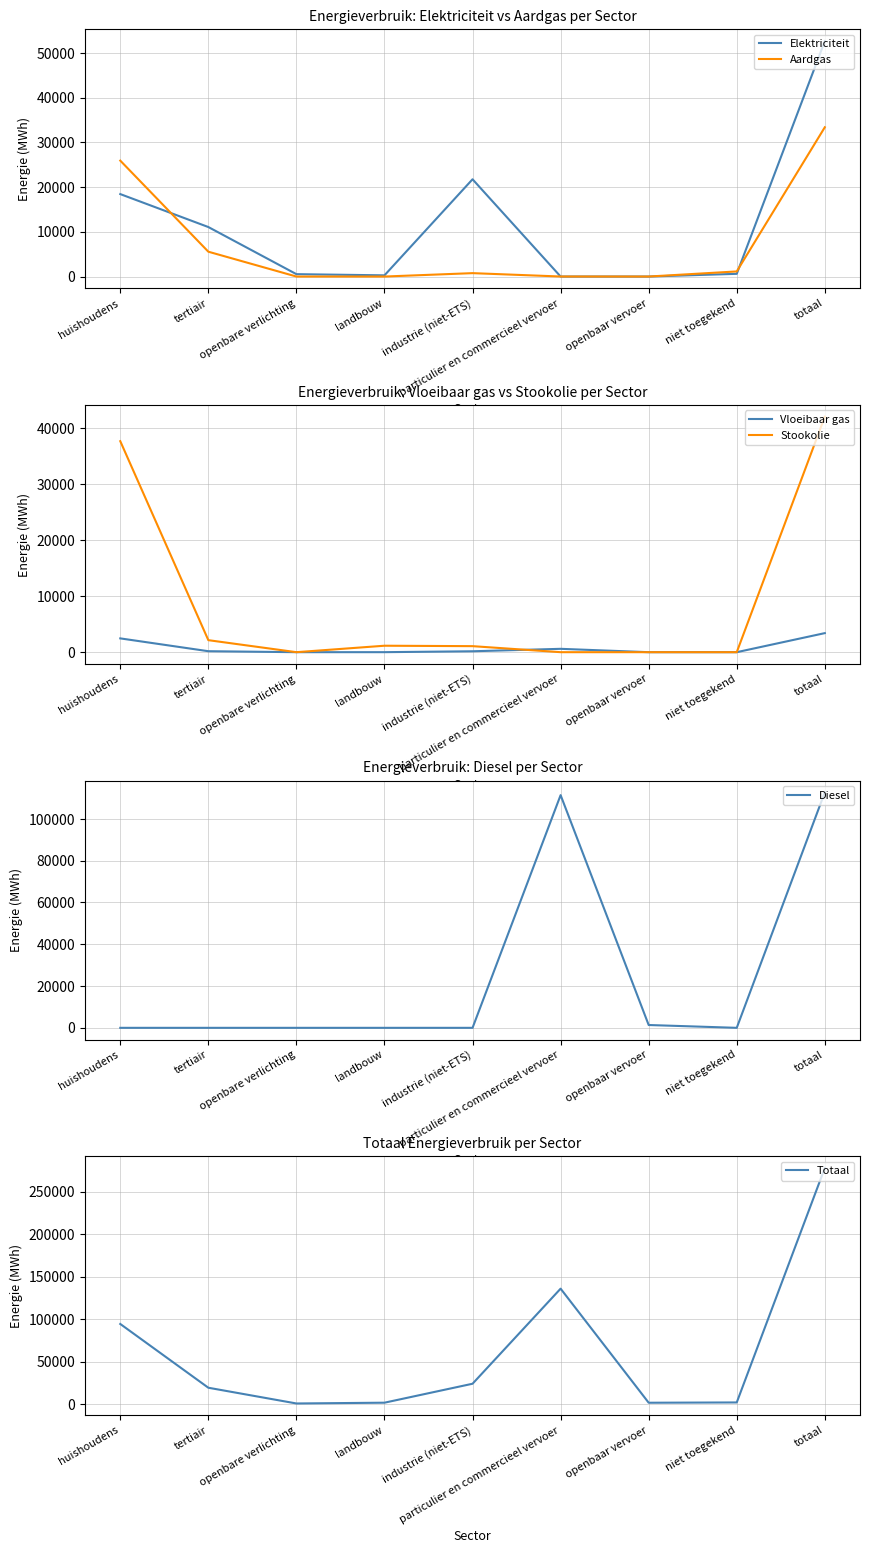

What is the total value across all series at industrie (niet-ETS)?

47552.8